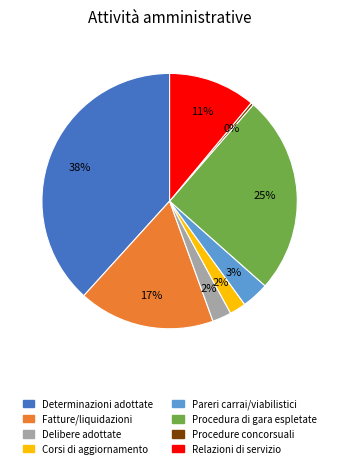

Which has a higher value, Determinazioni adottate or Pareri carrai/viabilistici?

Determinazioni adottate